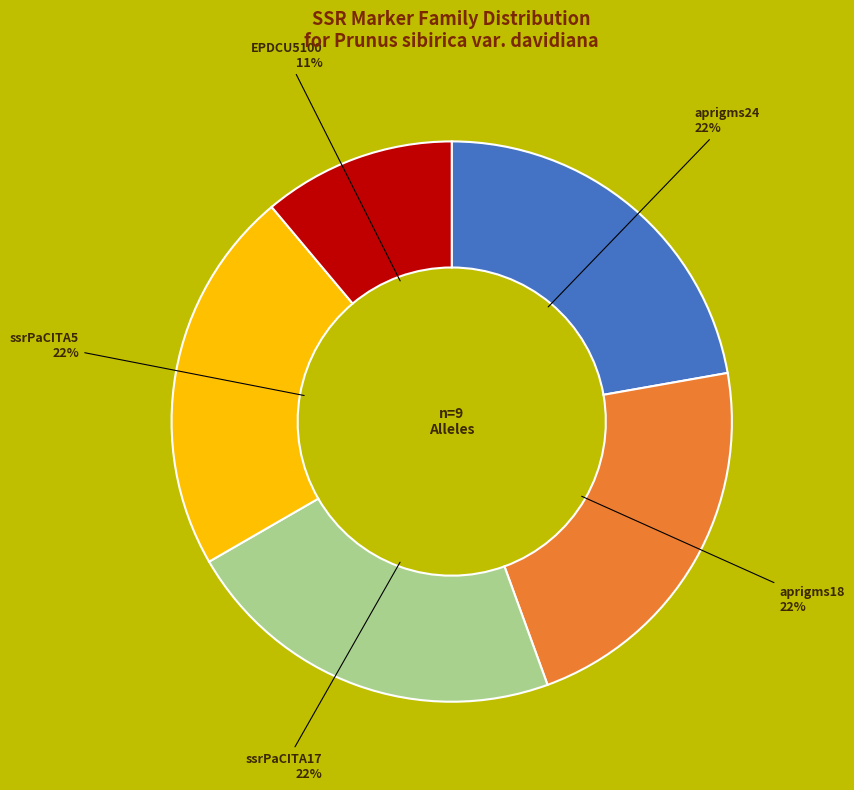

Which has a higher value, EPDCU5100 or aprigms18?

aprigms18